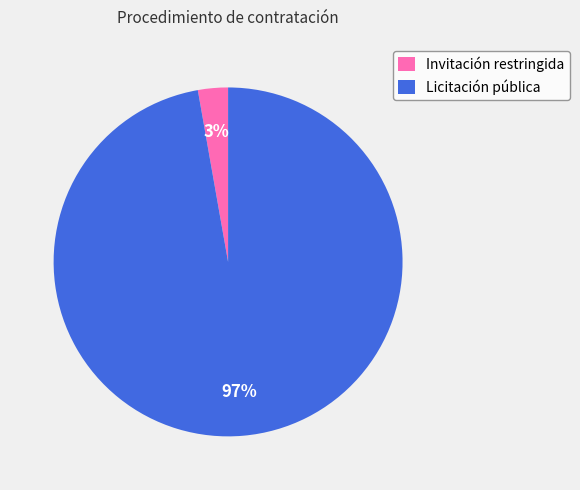

Which category has the biggest portion of the pie?

Licitación pública